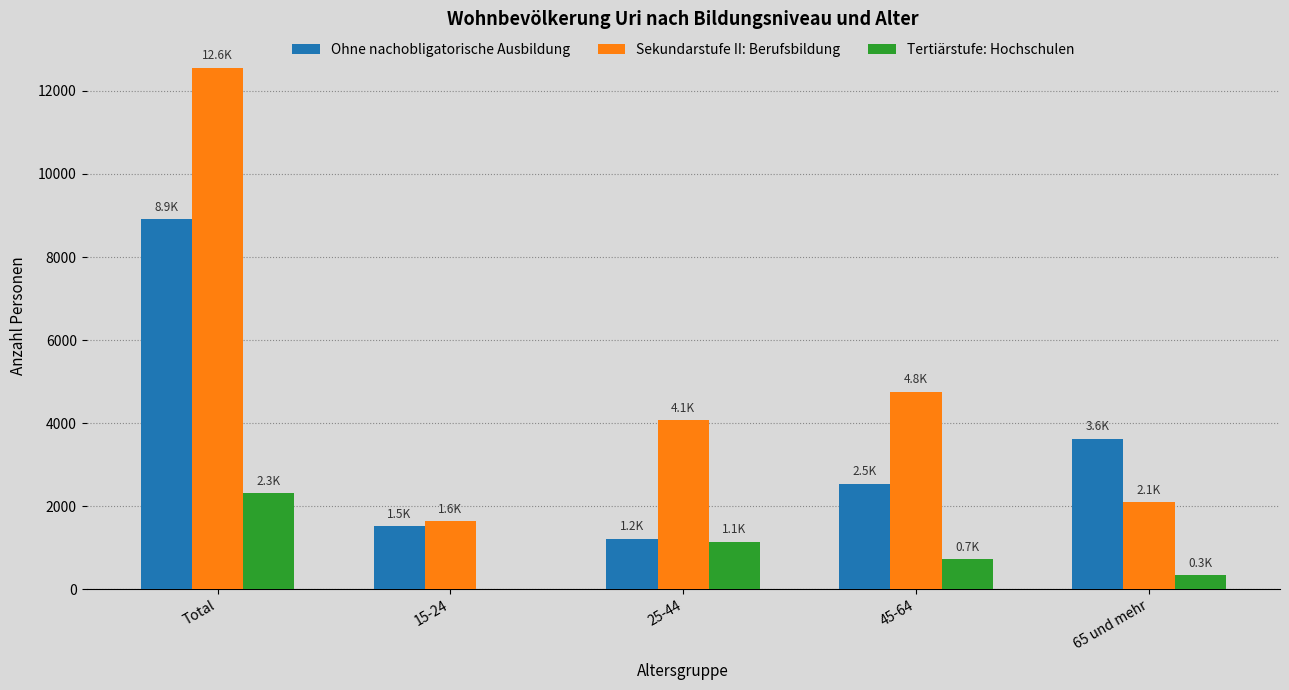

Is it true that Ohne nachobligatorische Ausbildung equals 1521.3 at 15-24?

True